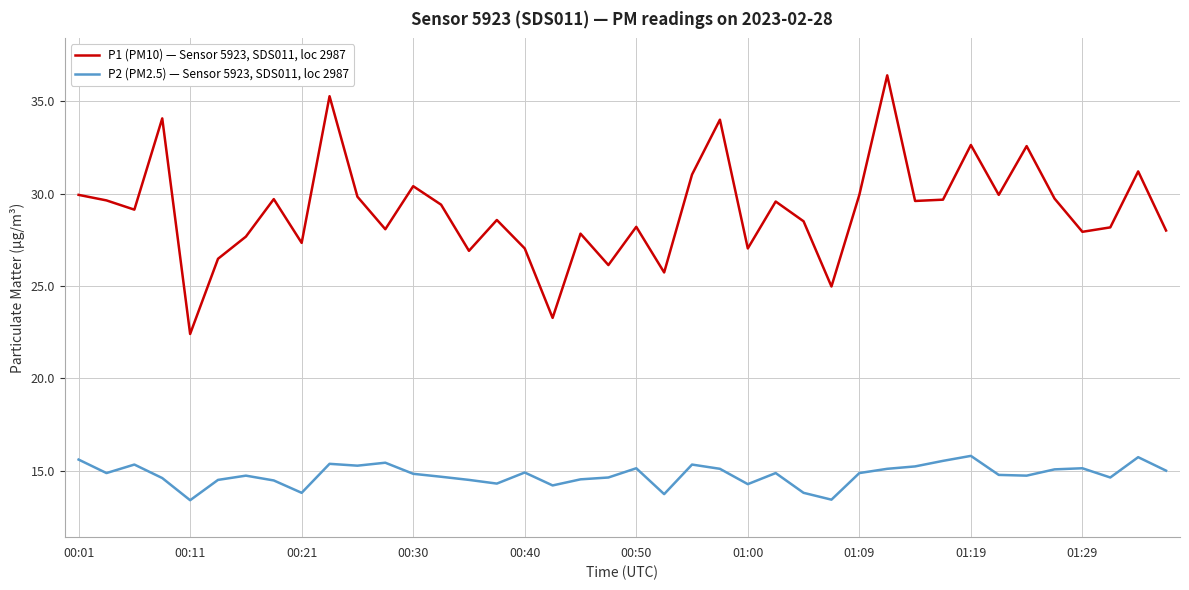

List the series in order of their overall mean, highest first.

P1 (PM10) — Sensor 5923, SDS011, loc 2987, P2 (PM2.5) — Sensor 5923, SDS011, loc 2987